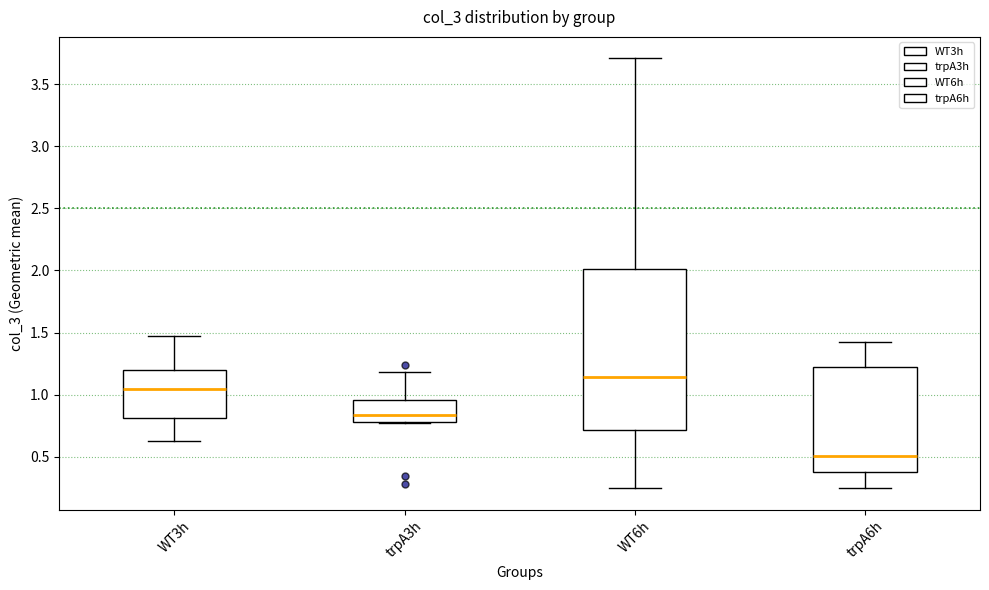

Reading left to right, transcribe this box plot: for each box, give where its median line is, the range the box spans, and where its two whiskers end, as read against the y-axis. The values are not printed on the chart, so give them approximately, as read against the axis.

WT3h: median 1.05, box 0.80 to 1.20, whiskers 0.65 to 1.45
trpA3h: median 0.85, box 0.80 to 0.95, whiskers 0.75 to 1.20
WT6h: median 1.15, box 0.70 to 2.00, whiskers 0.25 to 3.70
trpA6h: median 0.50, box 0.35 to 1.20, whiskers 0.25 to 1.40